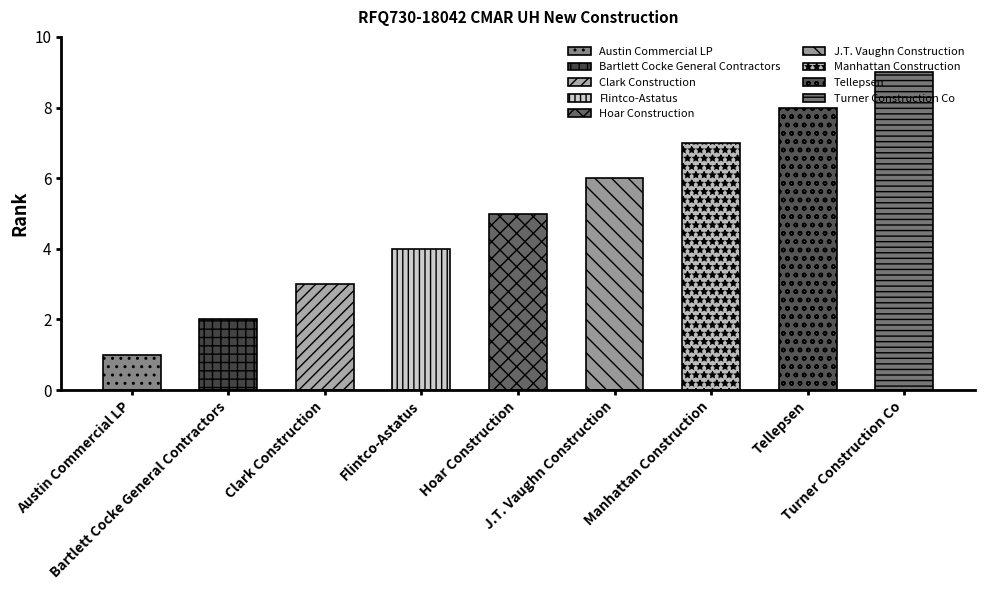

Reading left to right, extract all data points from this chart.

Austin Commercial LP=1	Bartlett Cocke General Contractors=2	Clark Construction=3	Flintco-Astatus=4	Hoar Construction=5	J.T. Vaughn Construction=6	Manhattan Construction=7	Tellepsen=8	Turner Construction Co=9